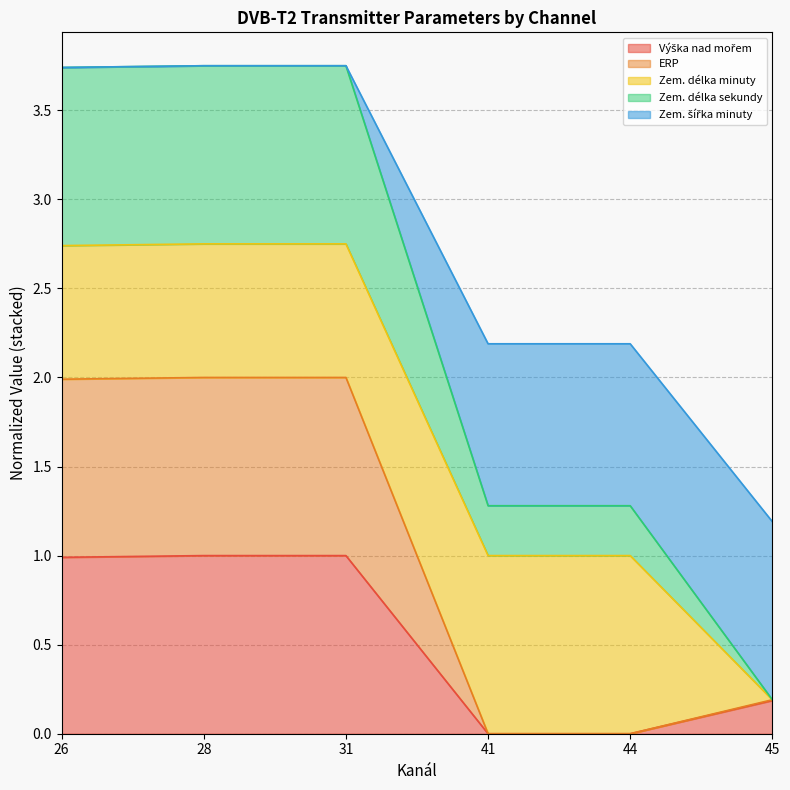

Which category has the lowest value across all series?

41